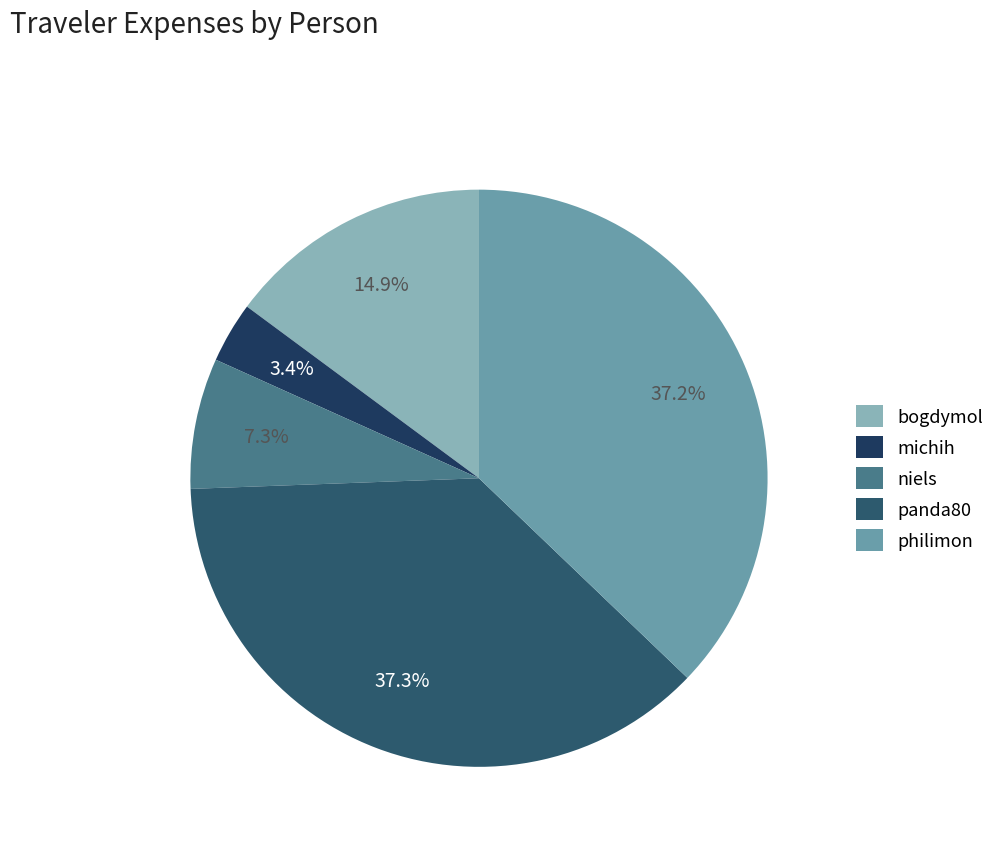

Approximately how many times larger is the value at bogdymol compared to philimon?

0.4